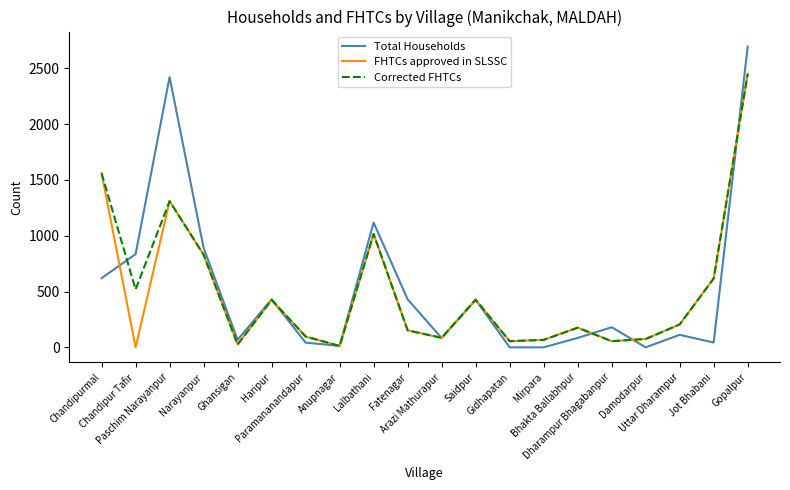

Which series has the largest range (max minus min)?

Total Households